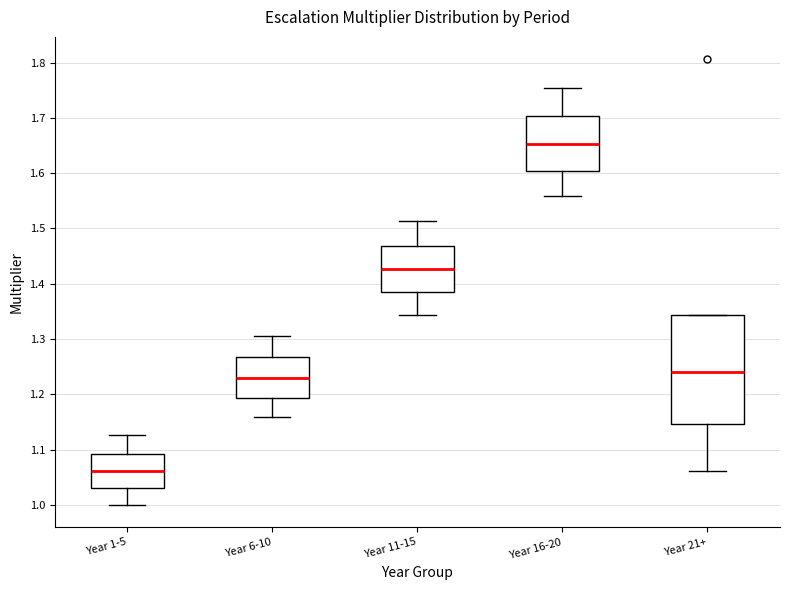

Where does the lower whisker of the box for Year 6-10 end on the y-axis? The values are not printed on the chart, so give them approximately, as read against the axis.

1.16